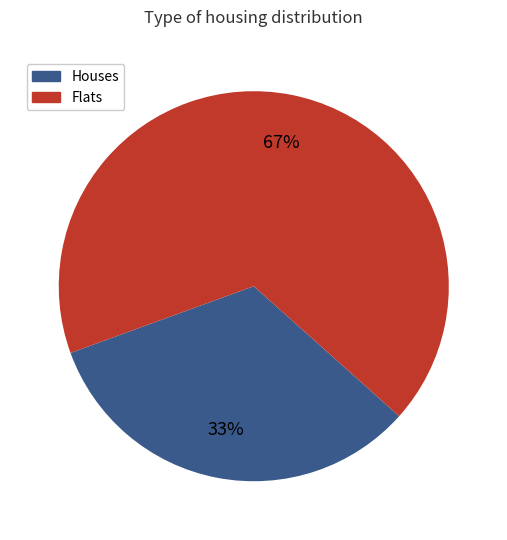

To the nearest percent, what is the average slice percentage?

50%